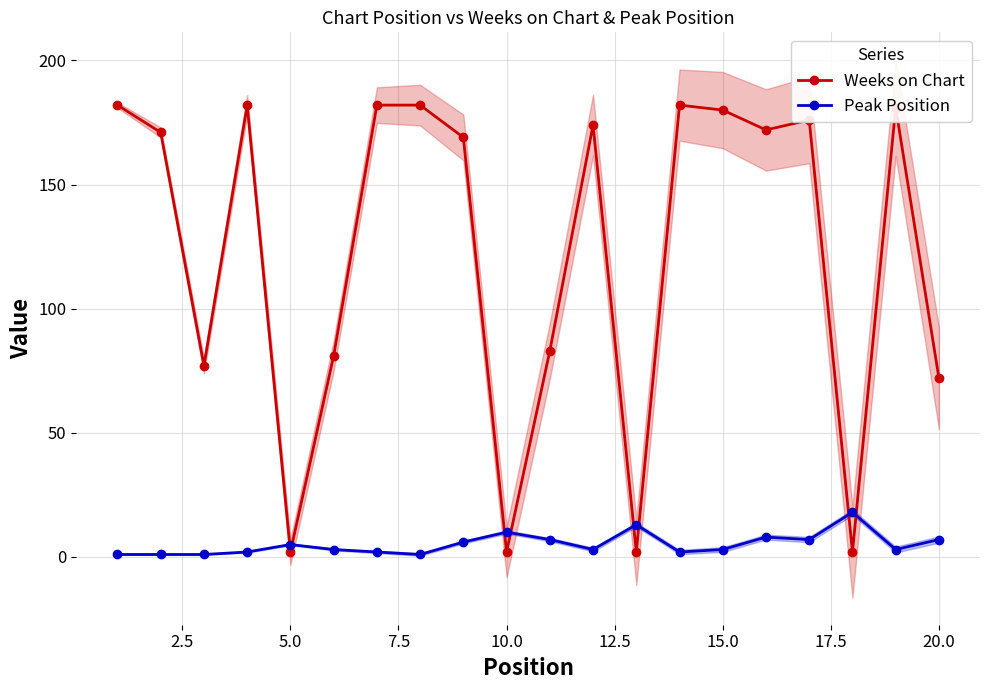

True or false: Weeks on Chart and Peak Position cross at least once.

True